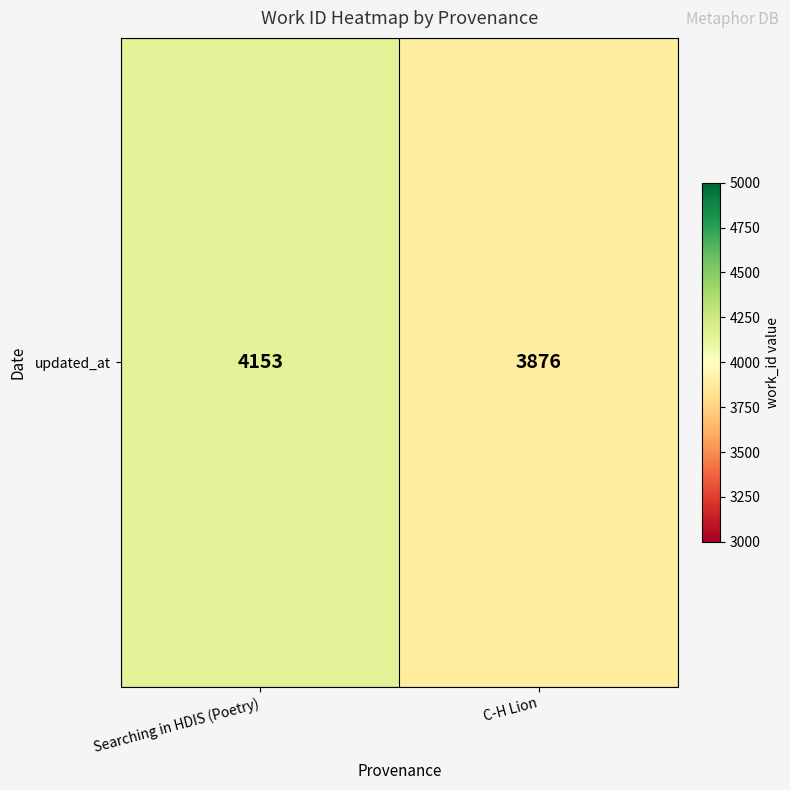

Rank the categories by value from lowest to highest.

C-H Lion, Searching in HDIS (Poetry)